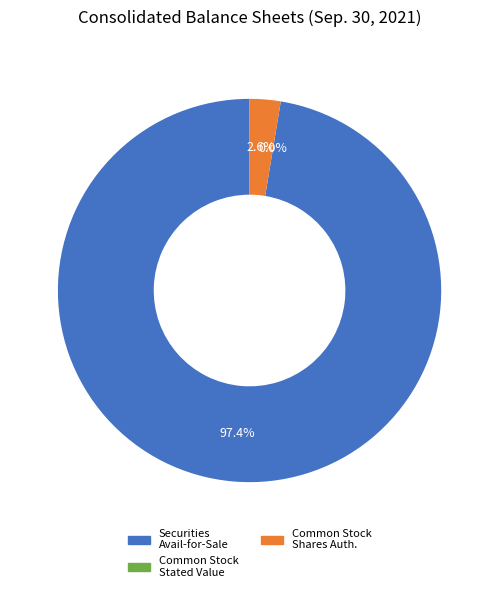

To the nearest percent, what is the difference between the largest and smallest slice percentages?

97%